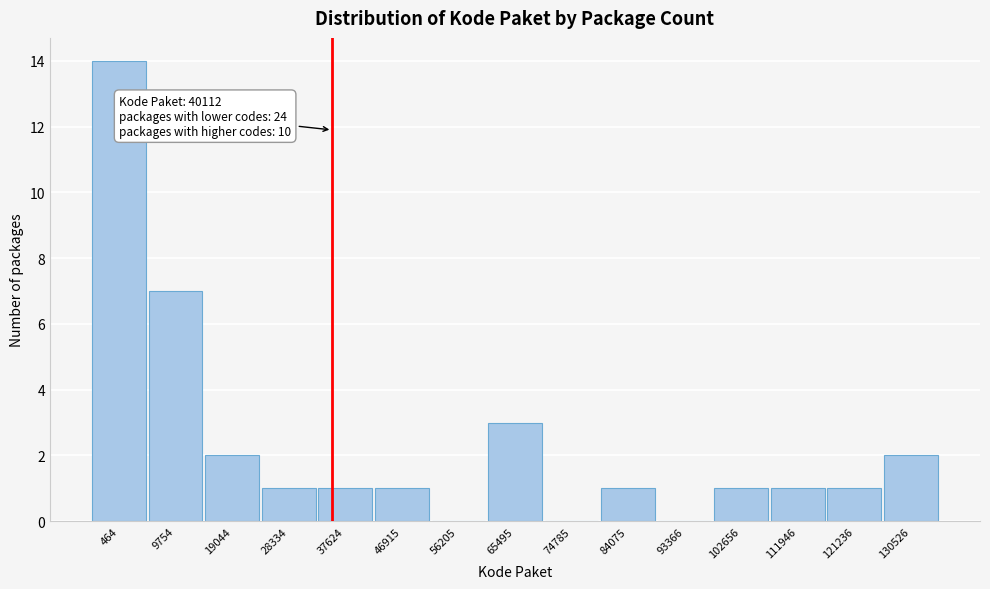

Reading left to right, extract all data points from this chart.

464=14	9754=7	19044=2	28334=1	37624=1	46915=1	56205=0	65495=3	74785=0	84075=1	93366=0	102656=1	111946=1	121236=1	130526=2